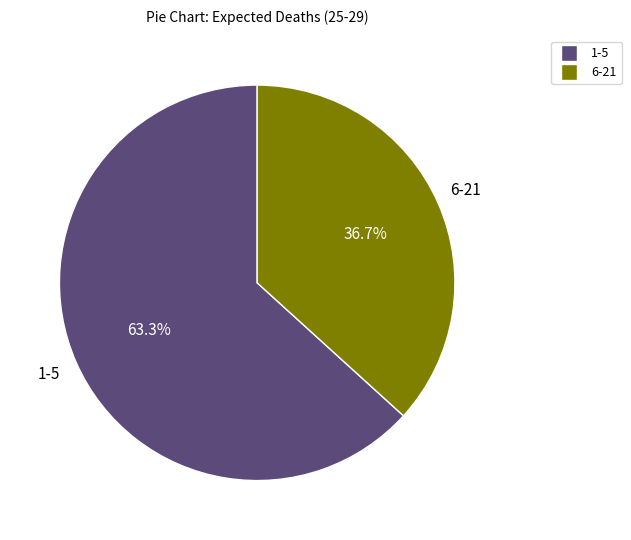

Is there any slice that represents more than half of the pie?

Yes